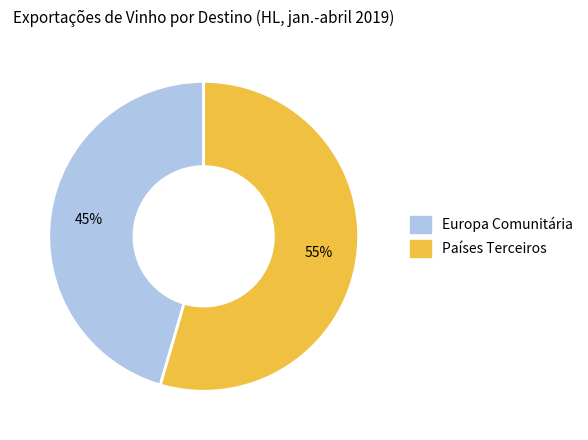

To the nearest percent, what is the average slice percentage?

50%